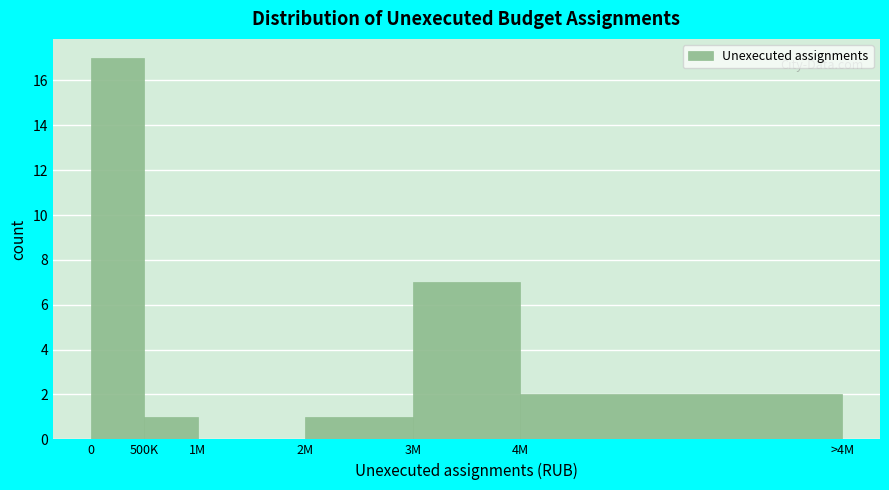

Reading left to right, transcribe all the data shown in this chart.

0=17	500K=1	1M=0	2M=1	3M=7	4M=2